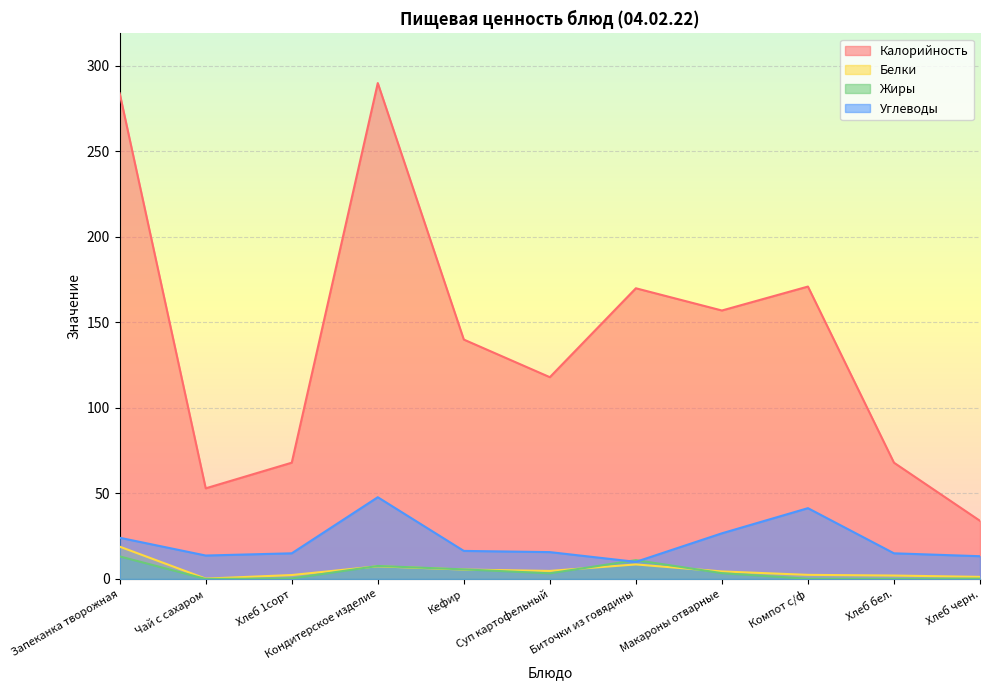

What is the difference between the highest and lowest values at Макароны отварные?

153.6